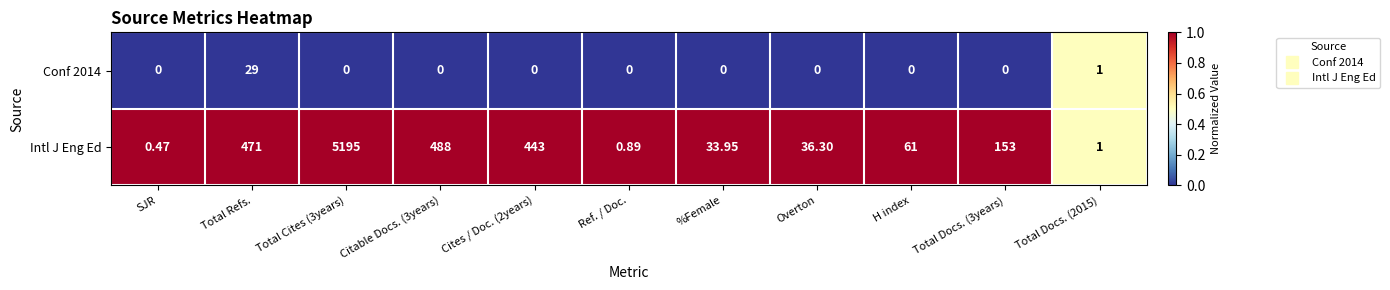

Which series has the widest spread of values?

Intl J Eng Ed